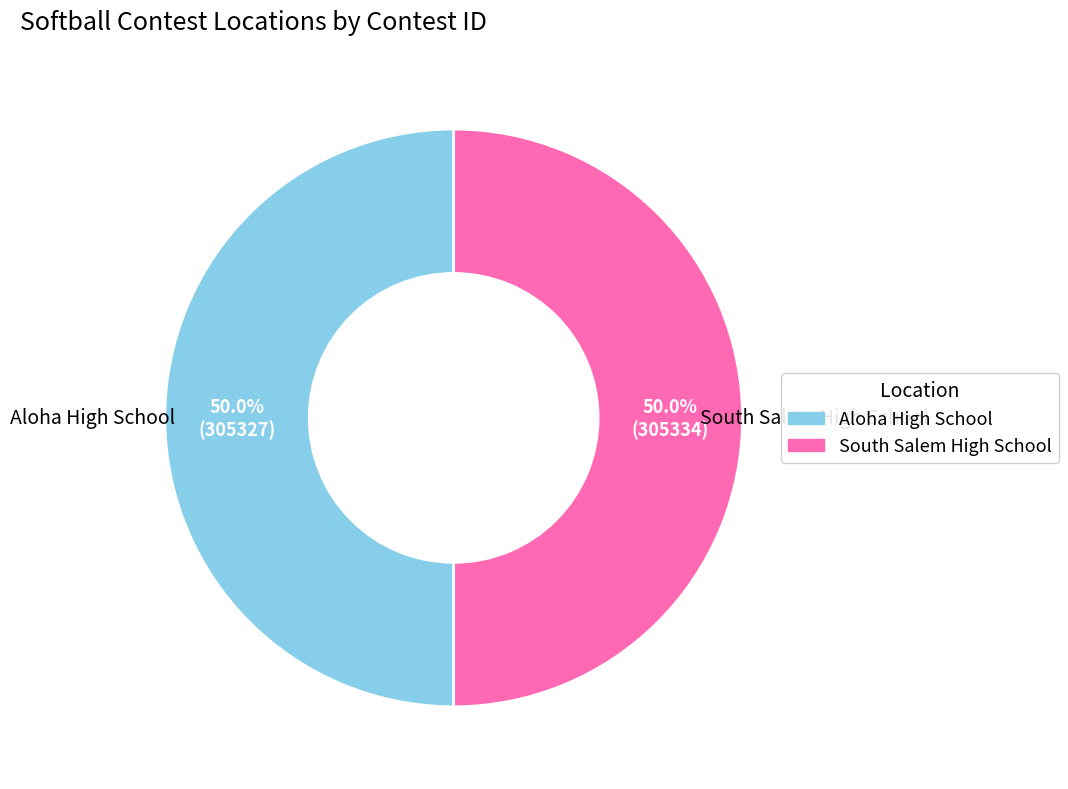

How many segments does this pie chart have?

2